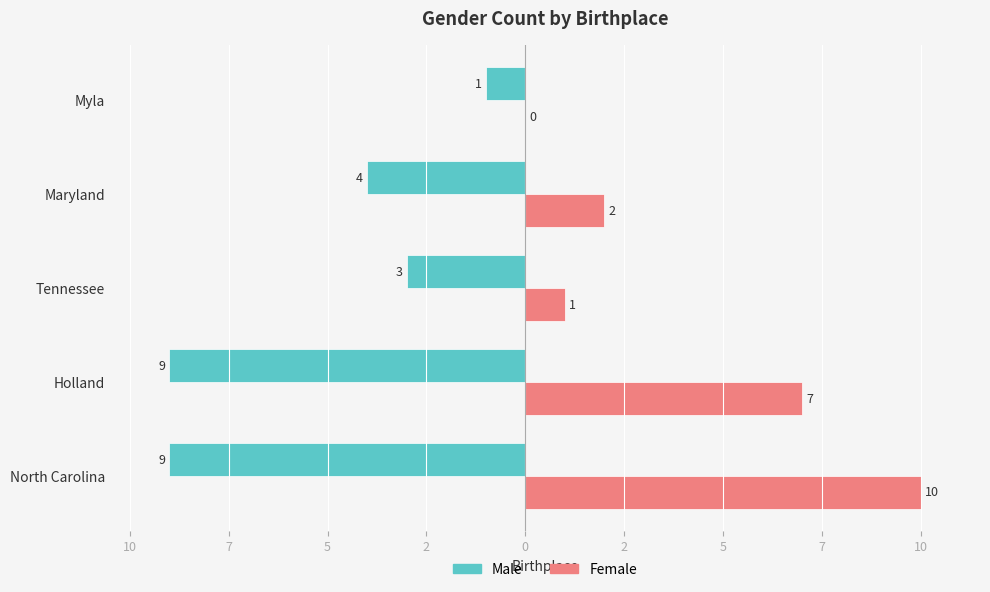

Count the Male values in the range -9 to -3.

4